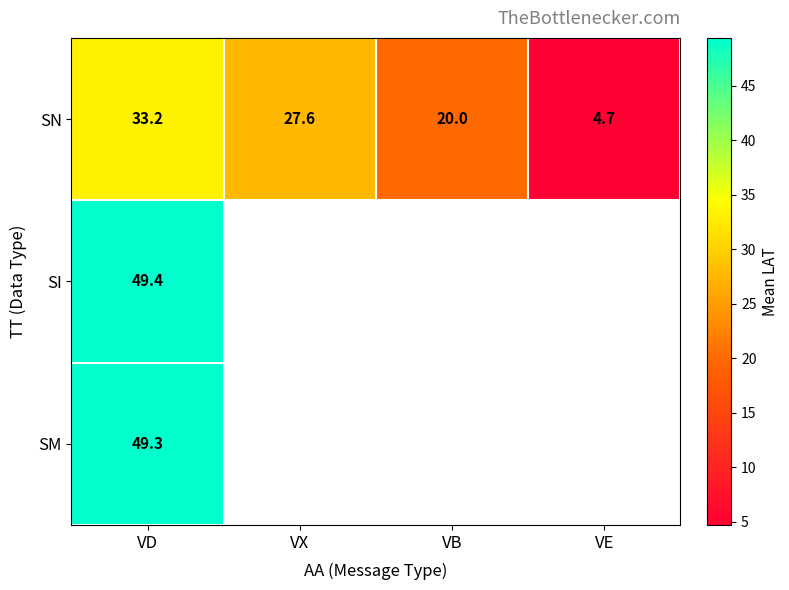

List the labels in order of SN value, smallest first.

VE, VB, VX, VD